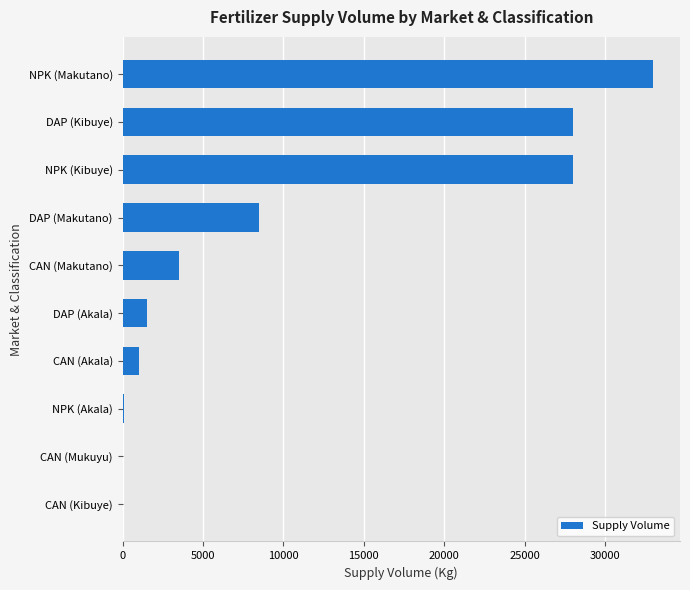

At which label is the value closest to 16500?

DAP (Makutano)